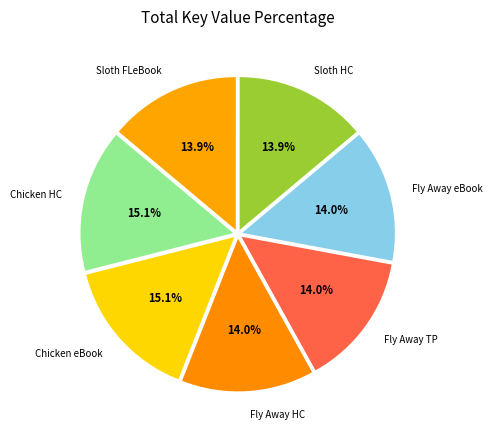

Between Fly Away HC and Chicken HC, which is larger?

Chicken HC